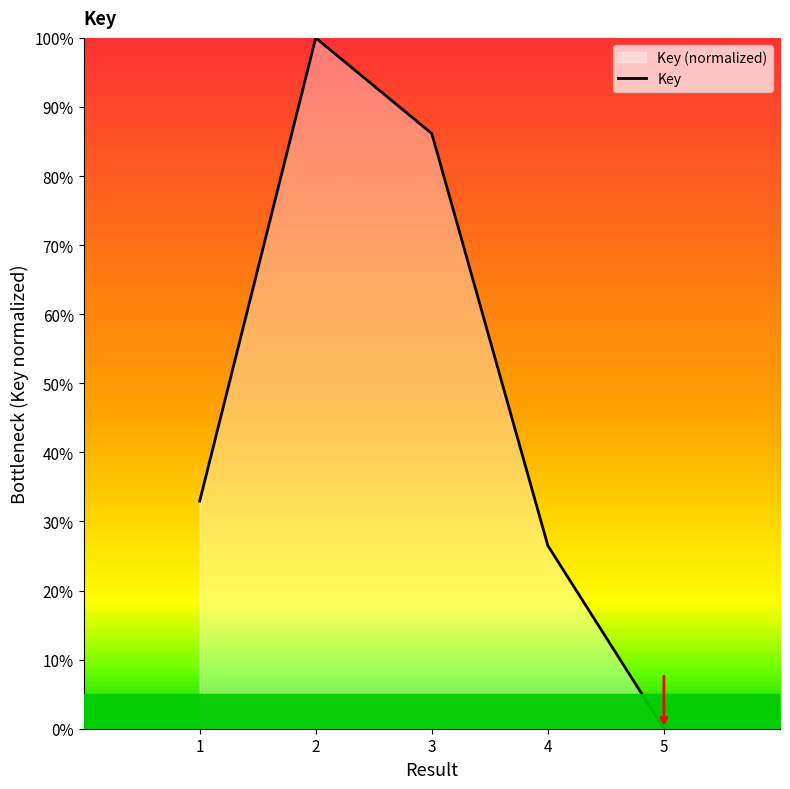

Rank the categories by value from lowest to highest.

5, 4, 1, 3, 2